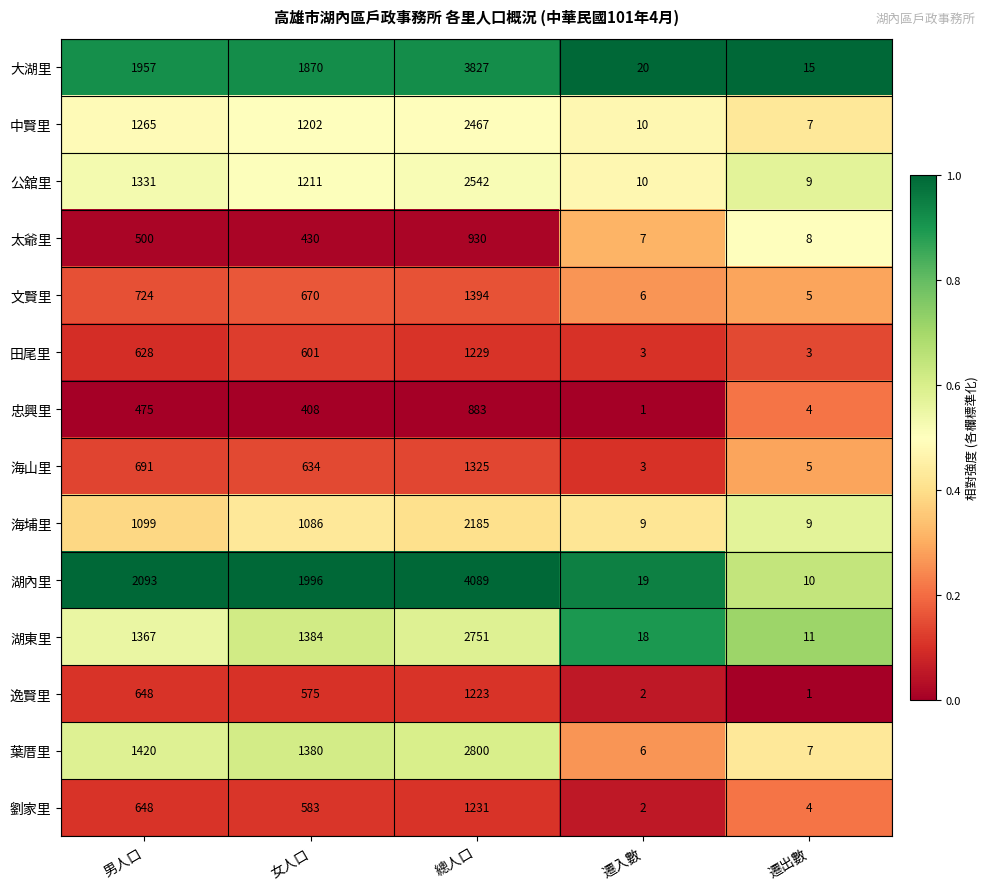

Between 男人口 and 遷入數, which series saw the biggest shift?

湖內里